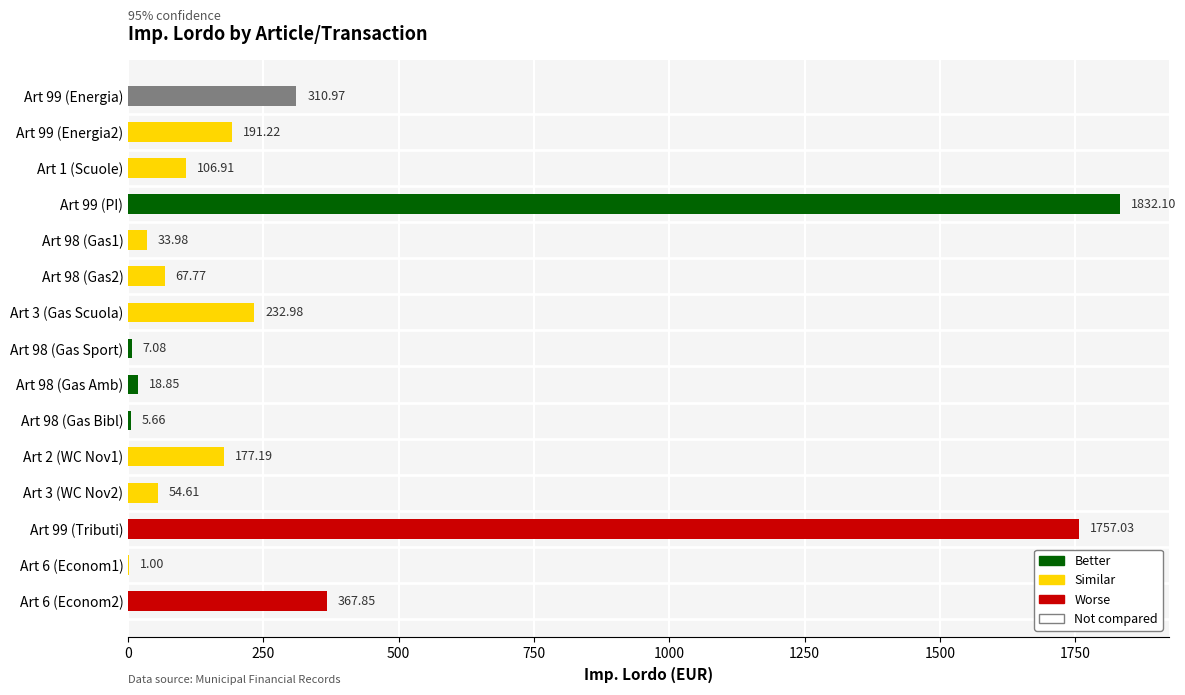

What is the sum of the values at Art 99 (Tributi) and Art 6 (Econom1)?

1758.0